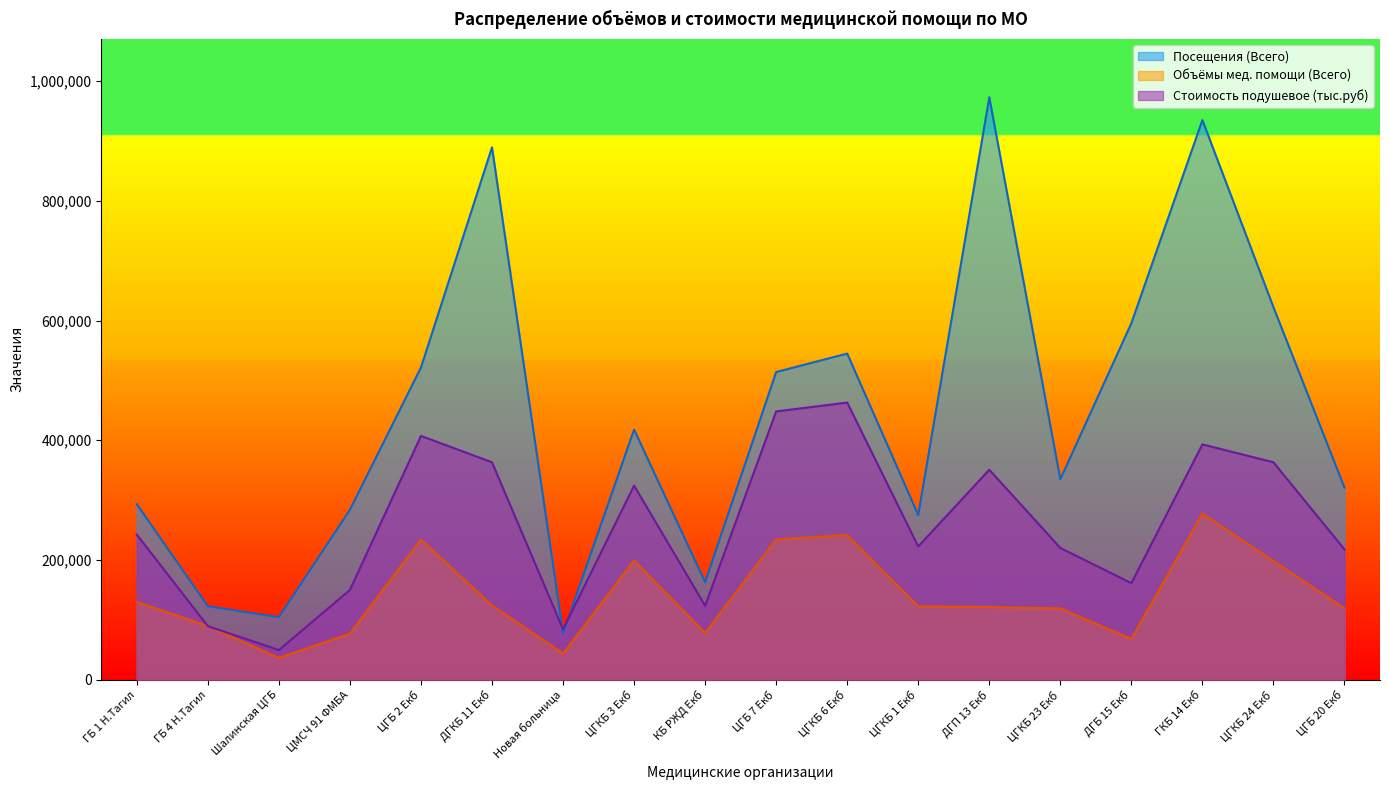

How many lines are shown in the chart?

3